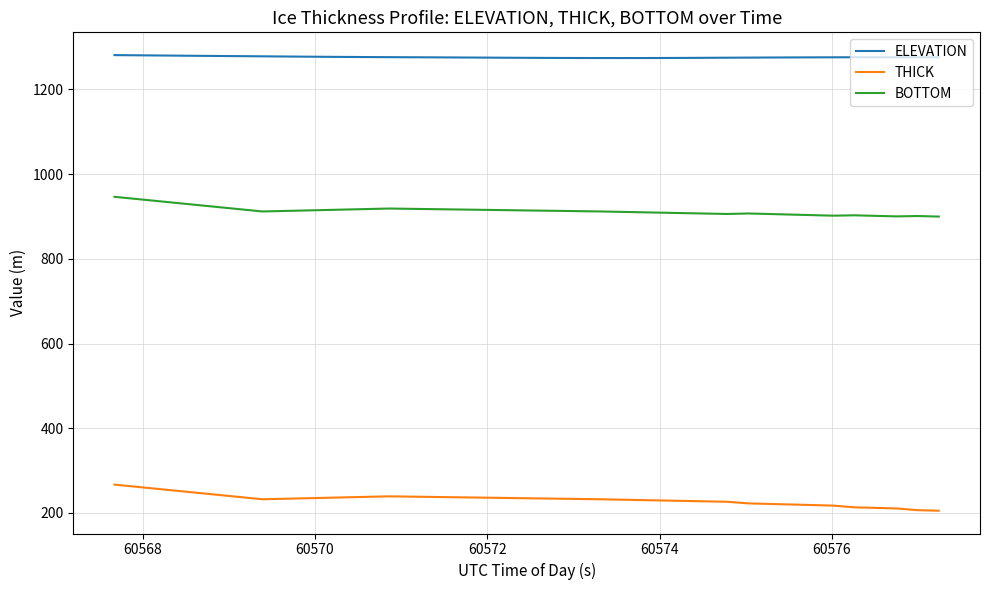

What is the average value of the ELEVATION series?

1276.4